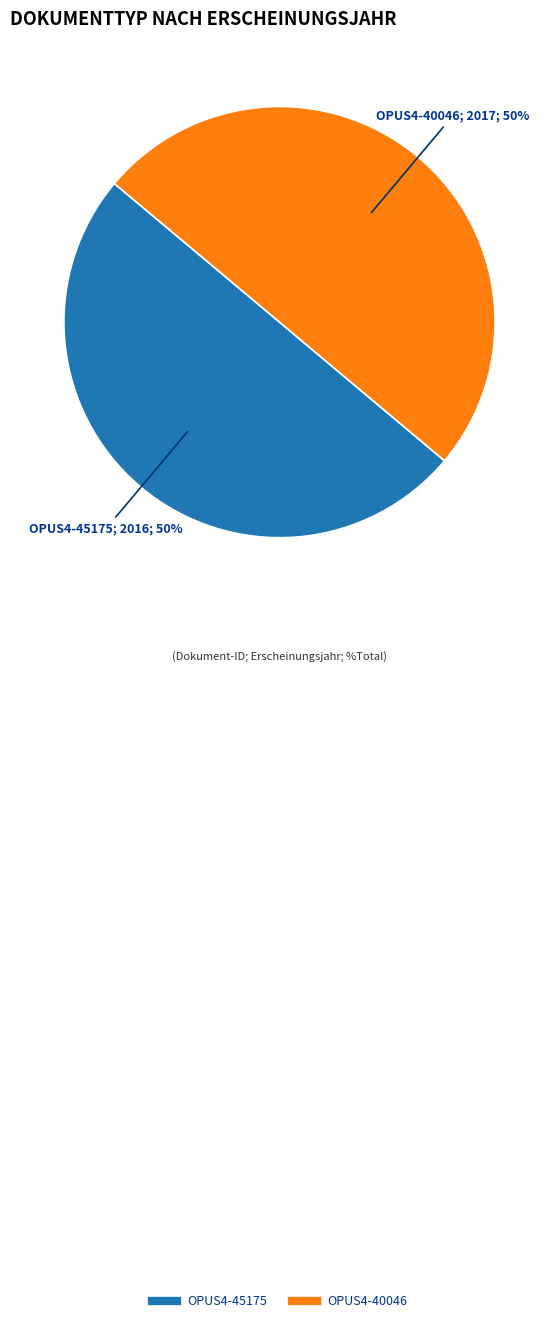

Is the sum of OPUS4-40046 and OPUS4-45175 greater than half?

Yes